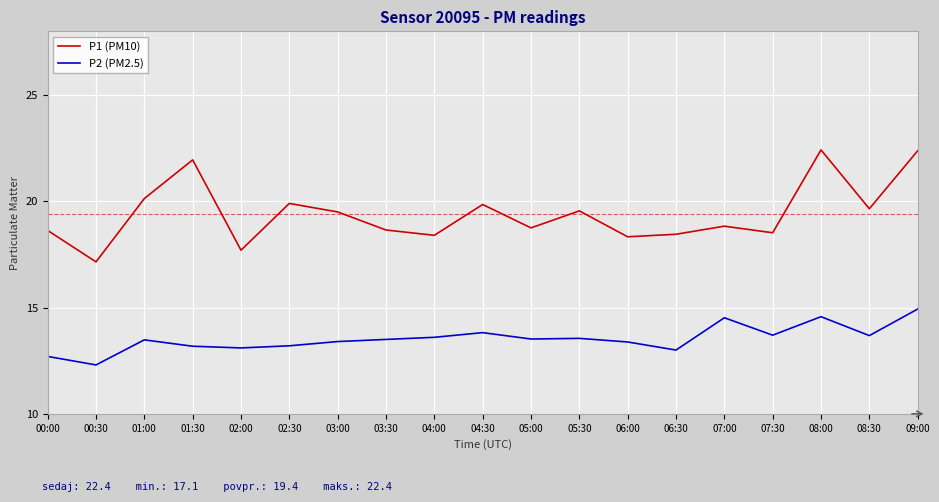

True or false: P2 (PM2.5) has a value of 13.7 at 08:30.

True